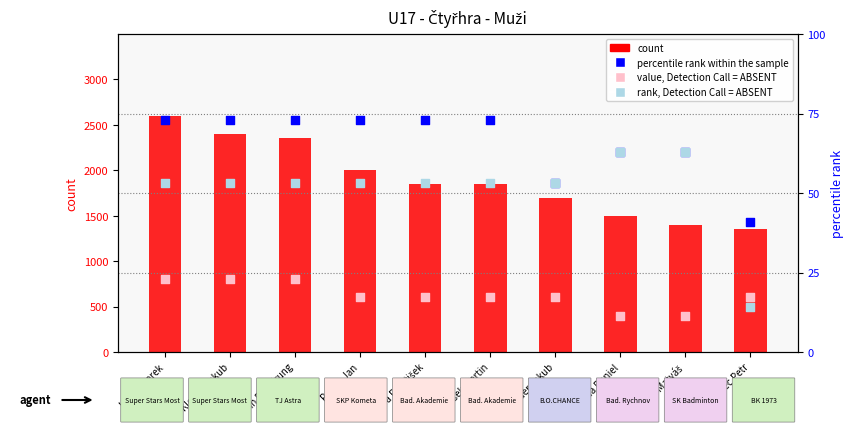

Which series has the largest Y range (max minus min)?

count